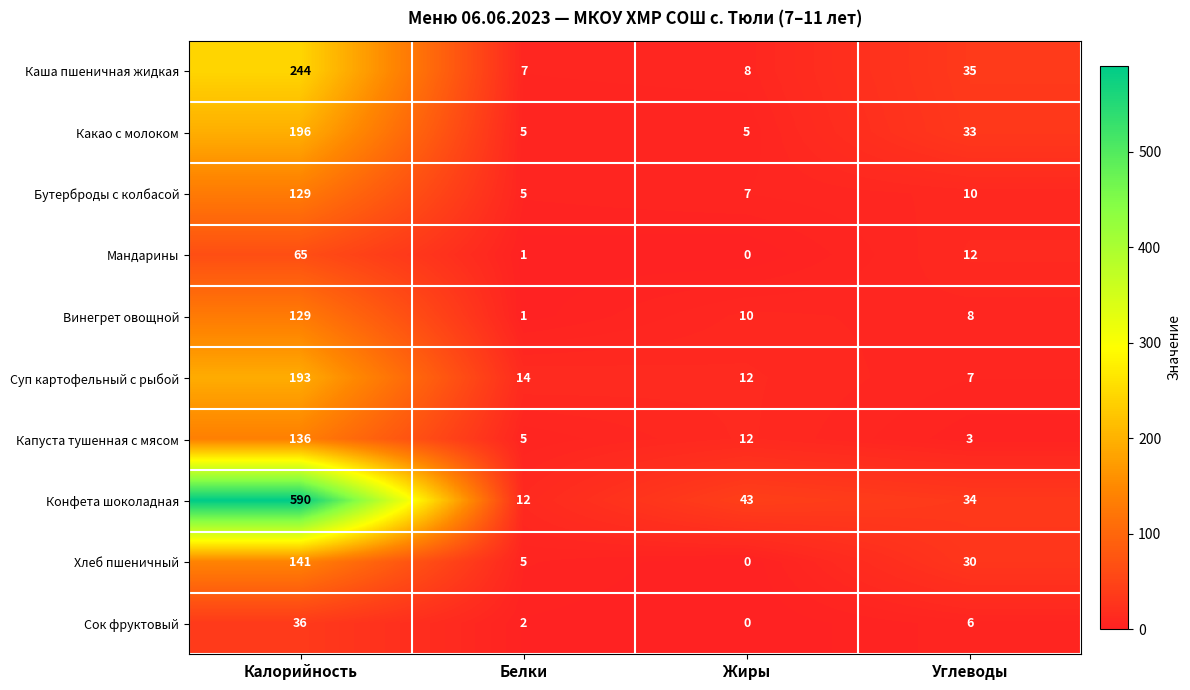

At how many categories does at least one series exceed 410?

1